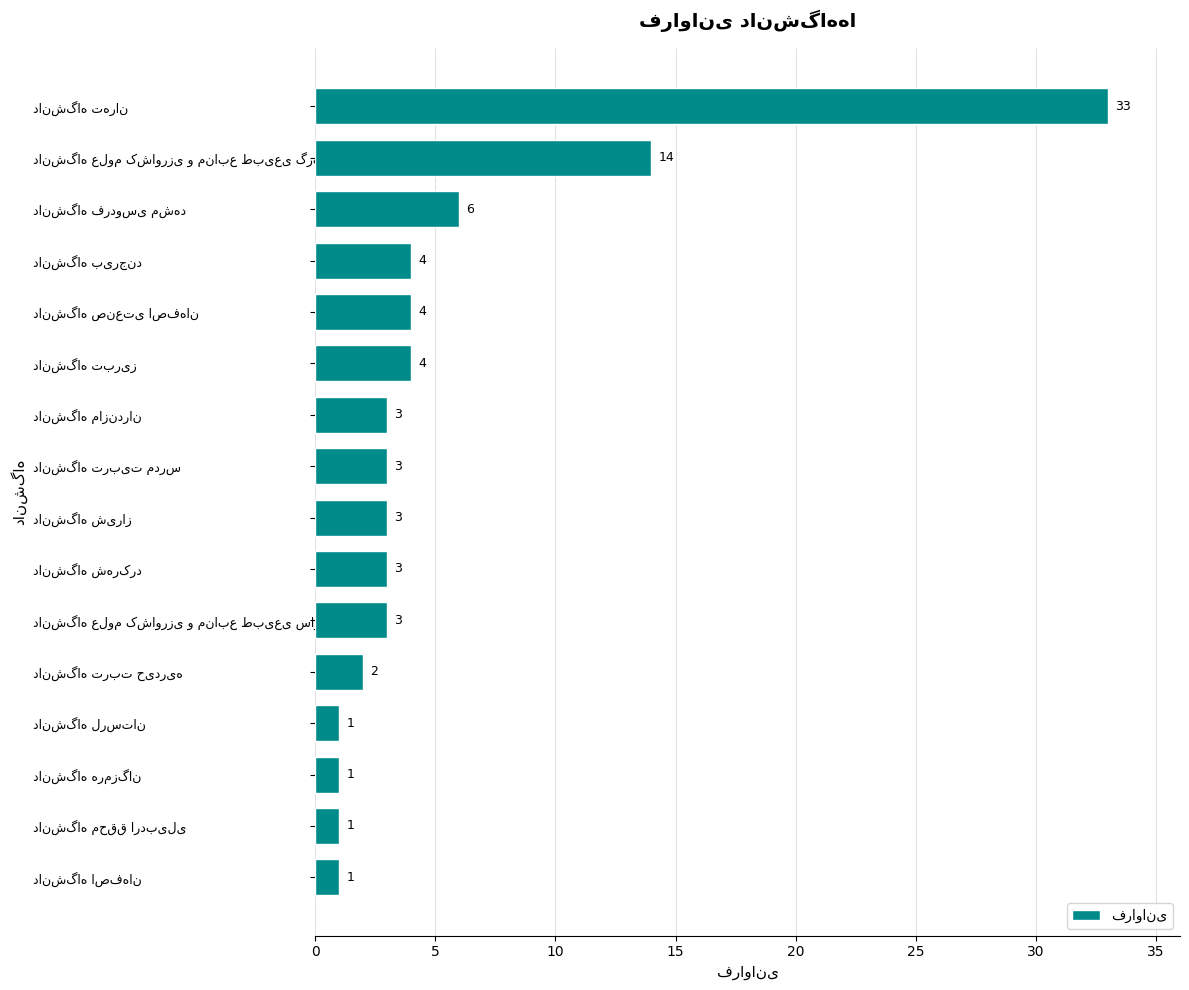

What is the value of the 15th bar from the top?

1